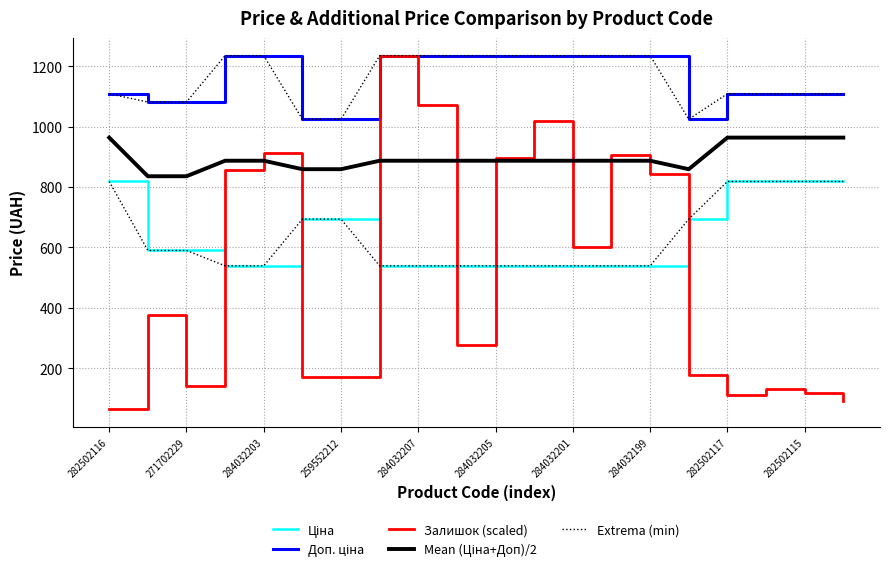

Does the chart have visible grid lines?

Yes